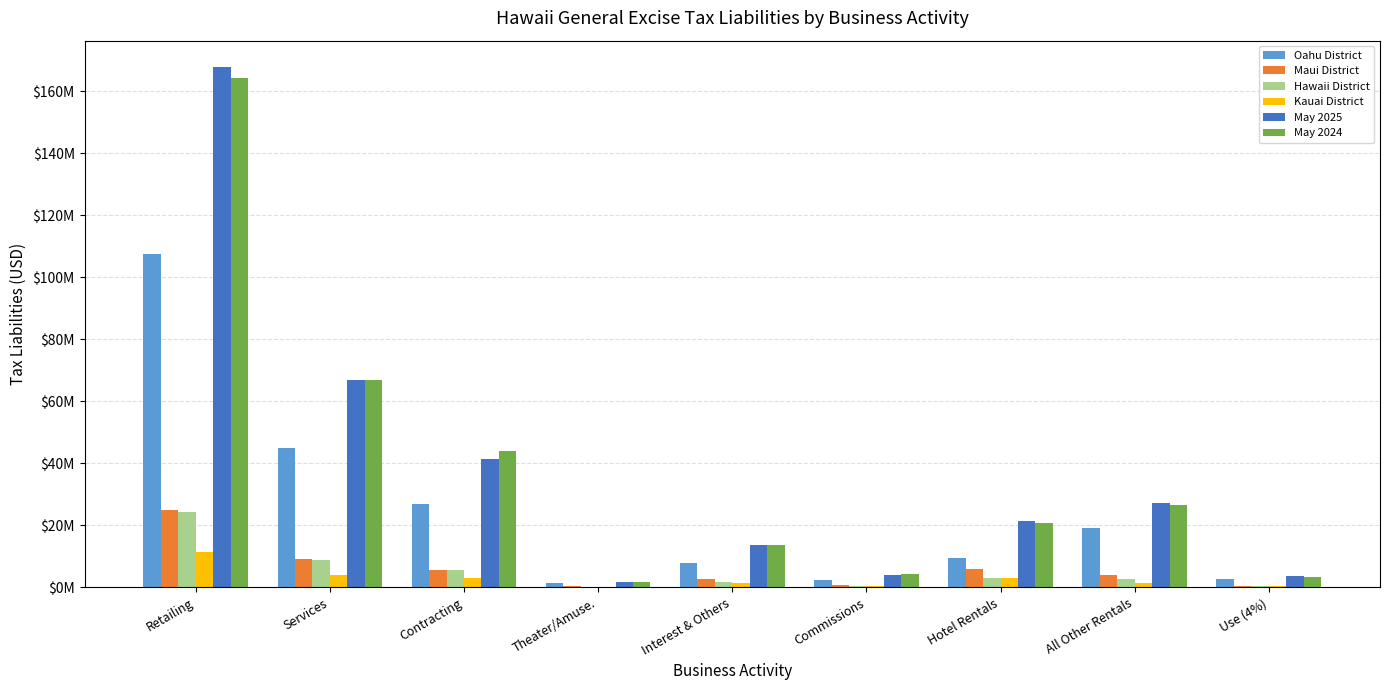

What are all the series names shown in the legend?

Oahu District, Maui District, Hawaii District, Kauai District, May 2025, May 2024